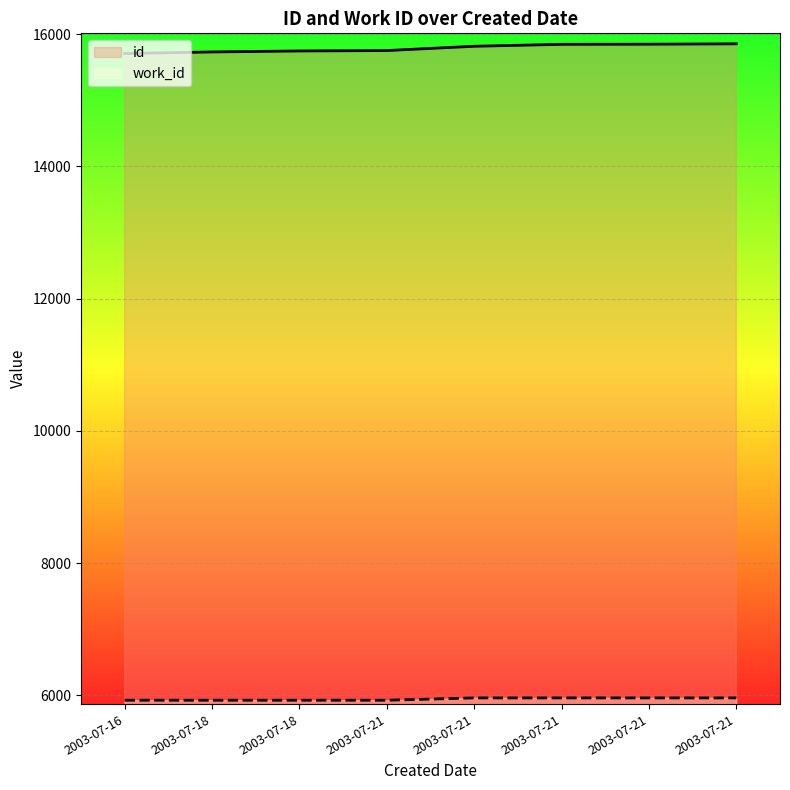

At which category does the chart reach its minimum across all series?

2003-07-16